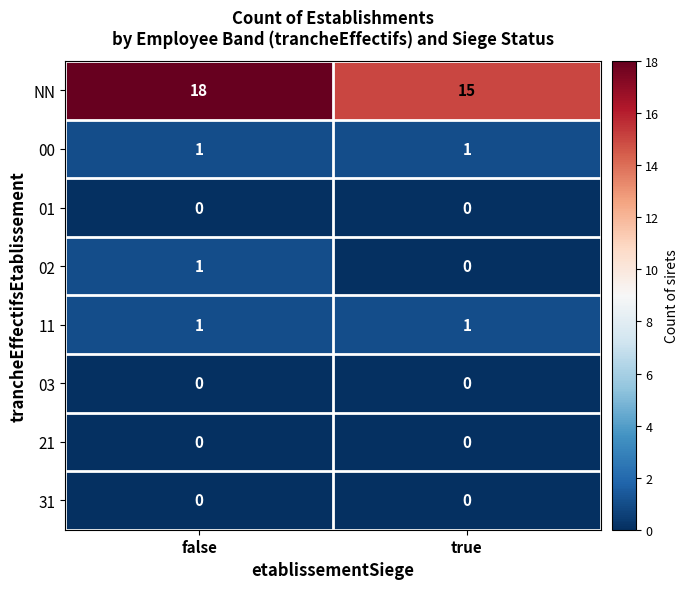

Which series has the largest range (max minus min)?

NN